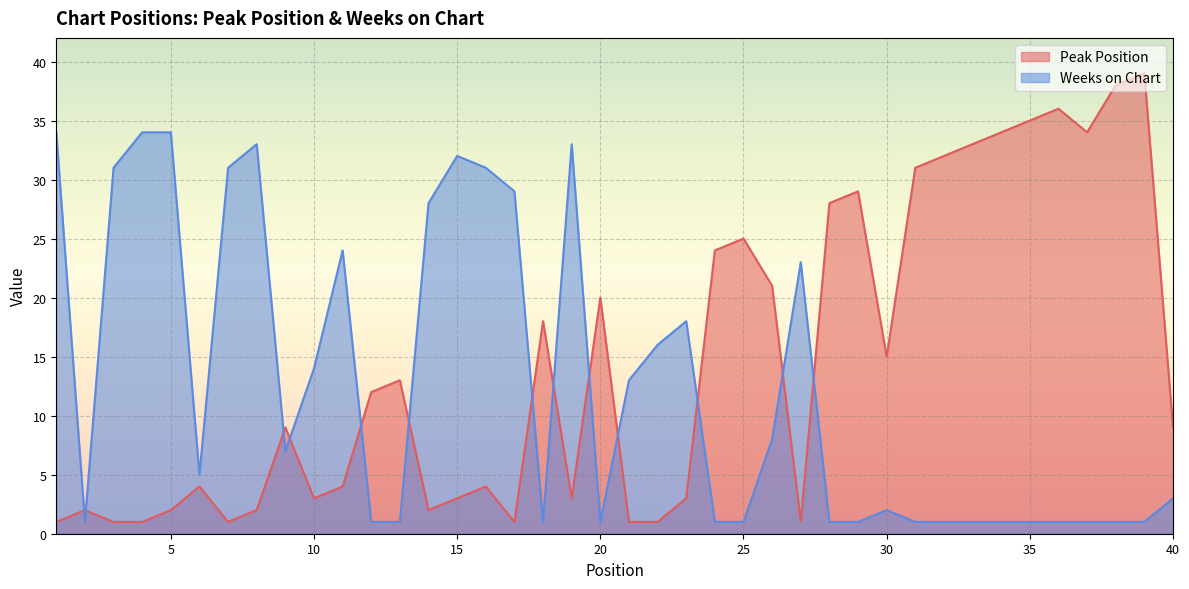

What is the difference between the maximum and second lowest values in the Weeks on Chart series?

33